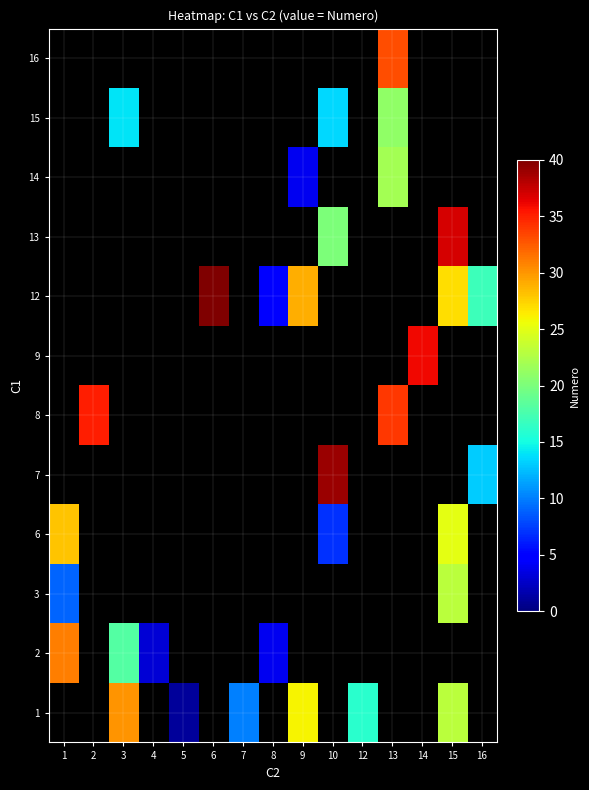

True or false: 1 has a value of 10.0 at 7.

True